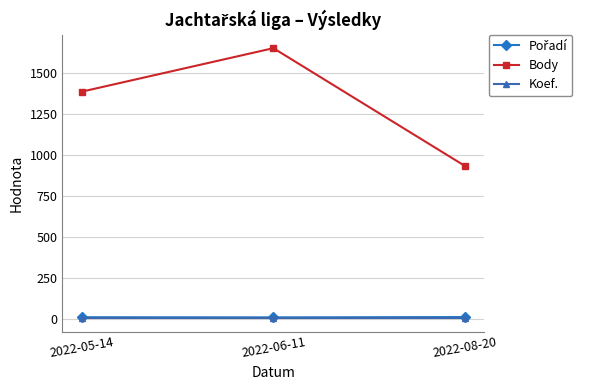

Which series has the largest range (max minus min)?

Body